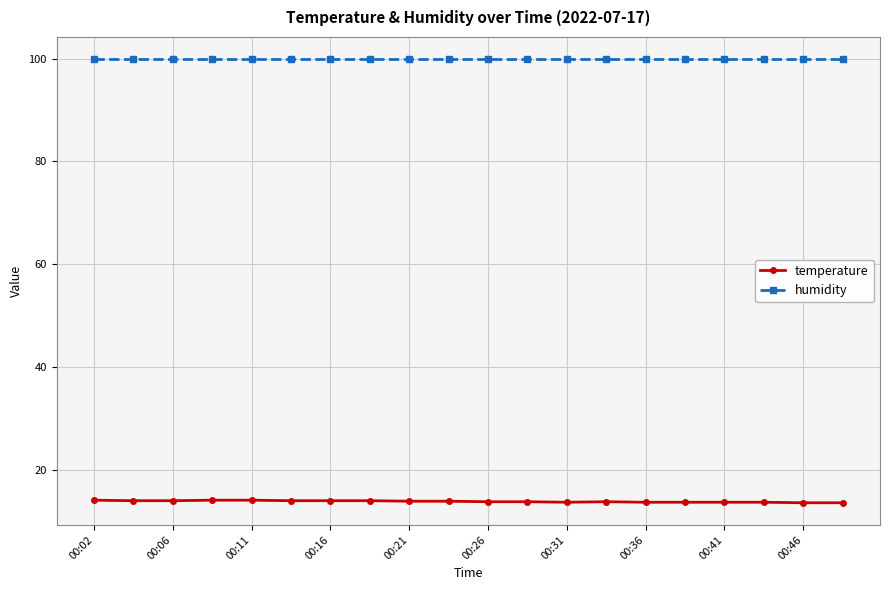

What is the sum of all humidity values?

1998.0